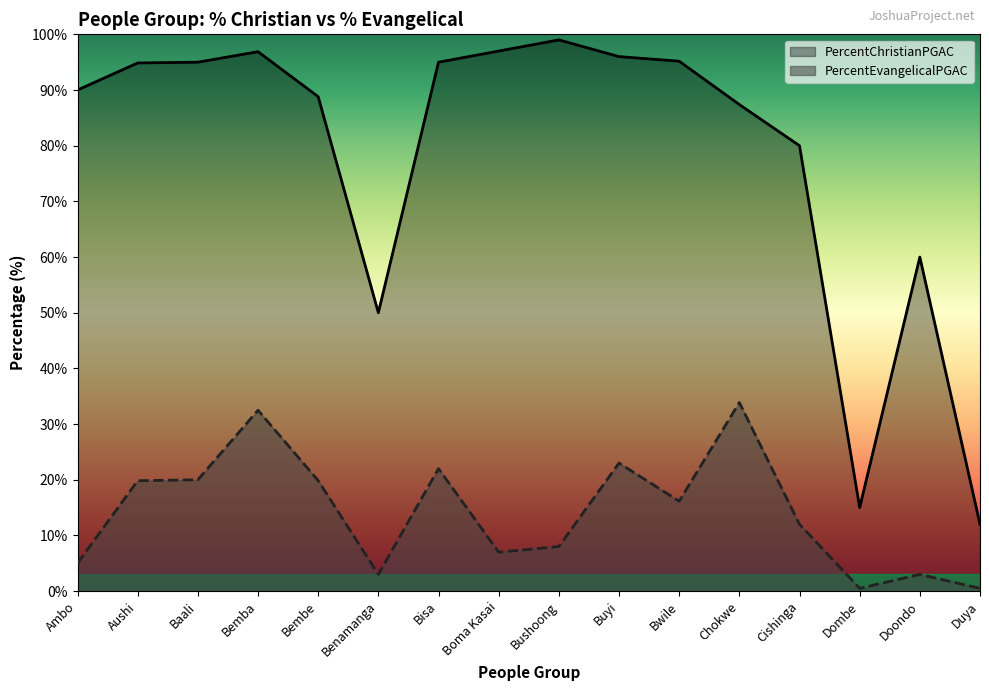

How many interior local valleys does the PercentChristianPGAC series have?

2